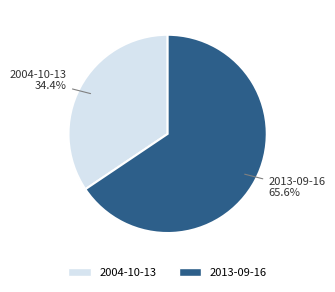

Combined, do 2013-09-16 and 2004-10-13 account for over 50%?

Yes